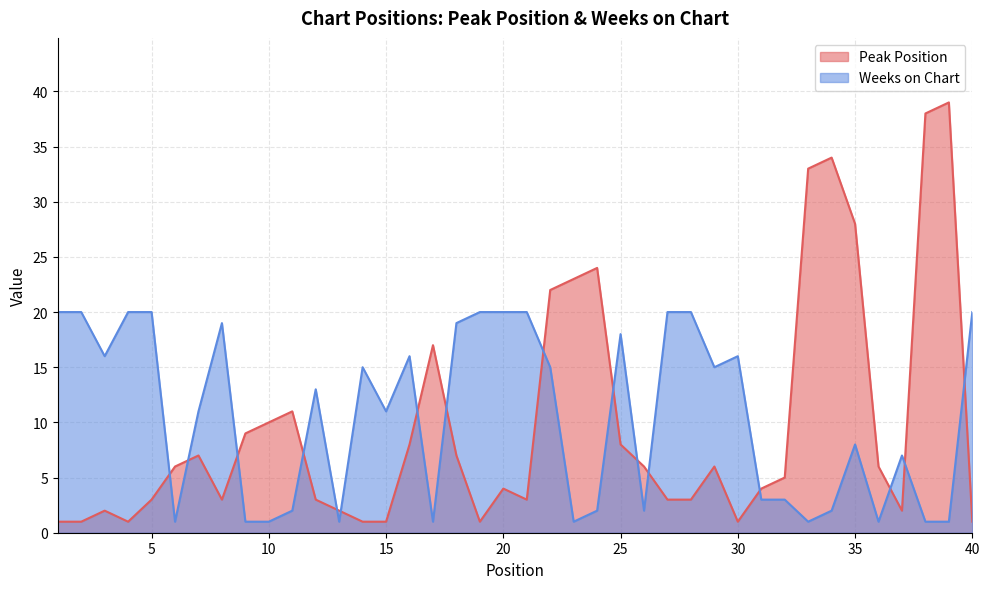

Between 13 and 19, which is larger?

13